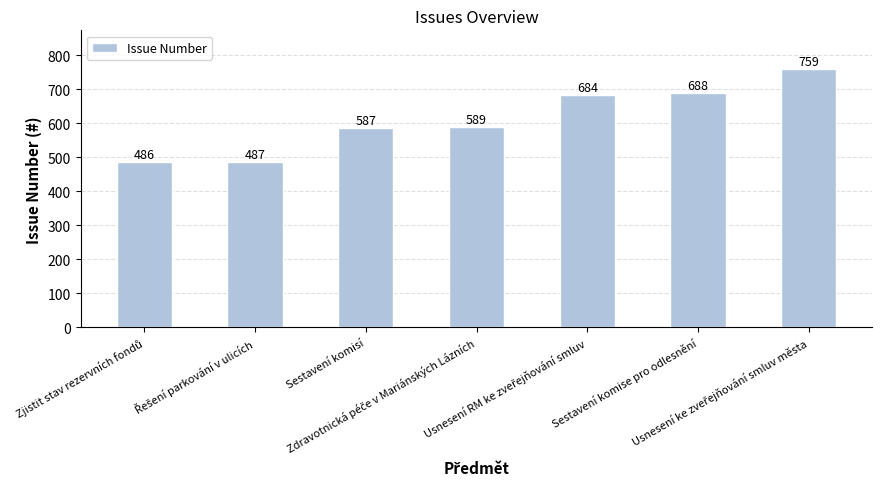

Are the bars horizontal?

No